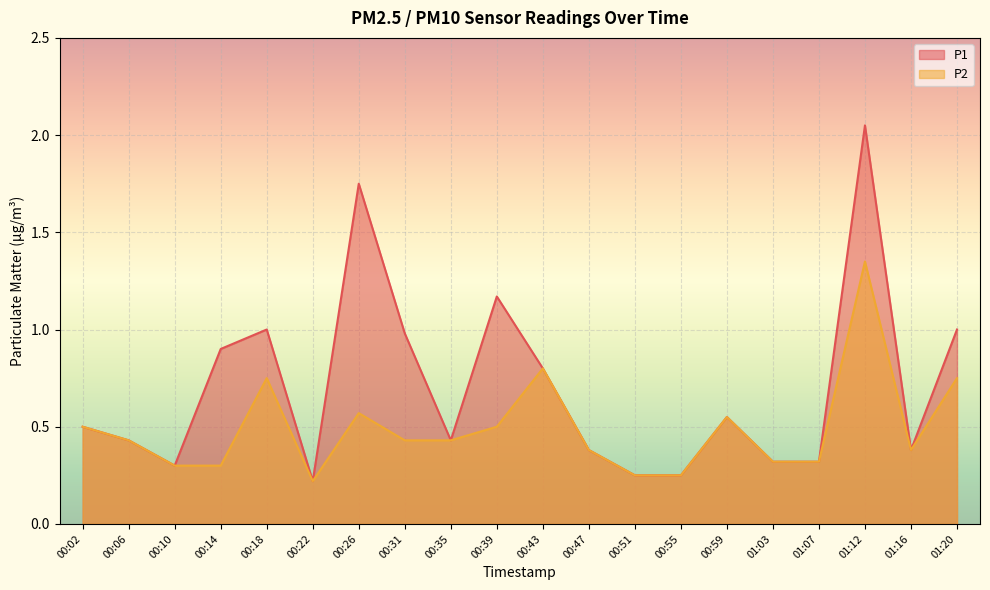

Is it true that P2 equals 0.2 at 00:26?

False